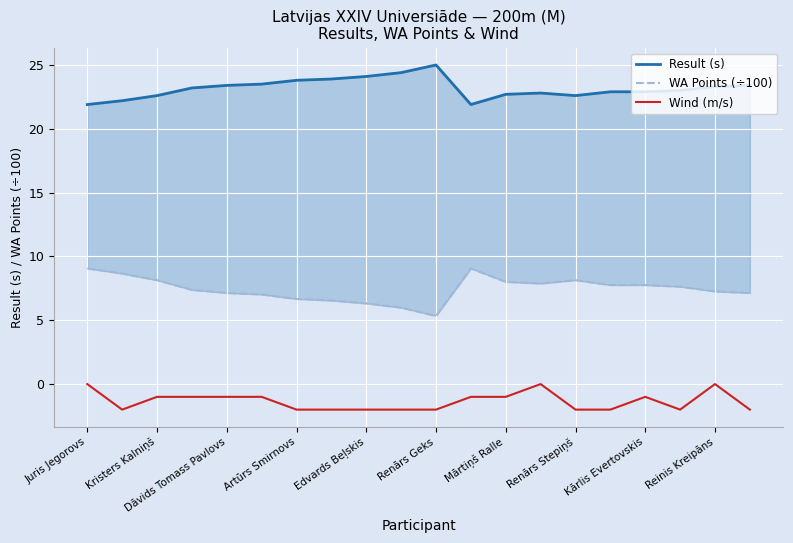

How many interior local peaks does the Result (s) series have?

2